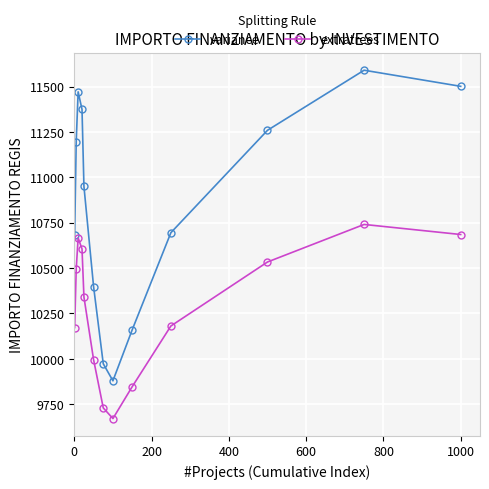

Which series has the largest total across all categories?

variance